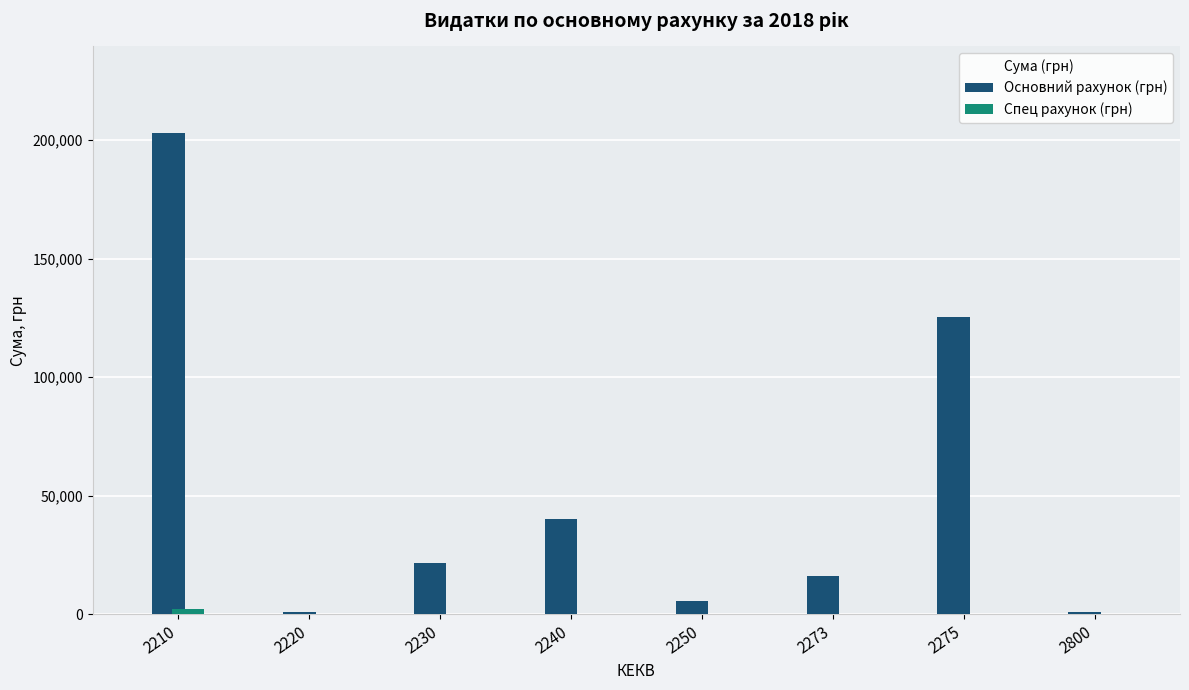

How many values in the Основний рахунок (грн) series exceed 21762?

4